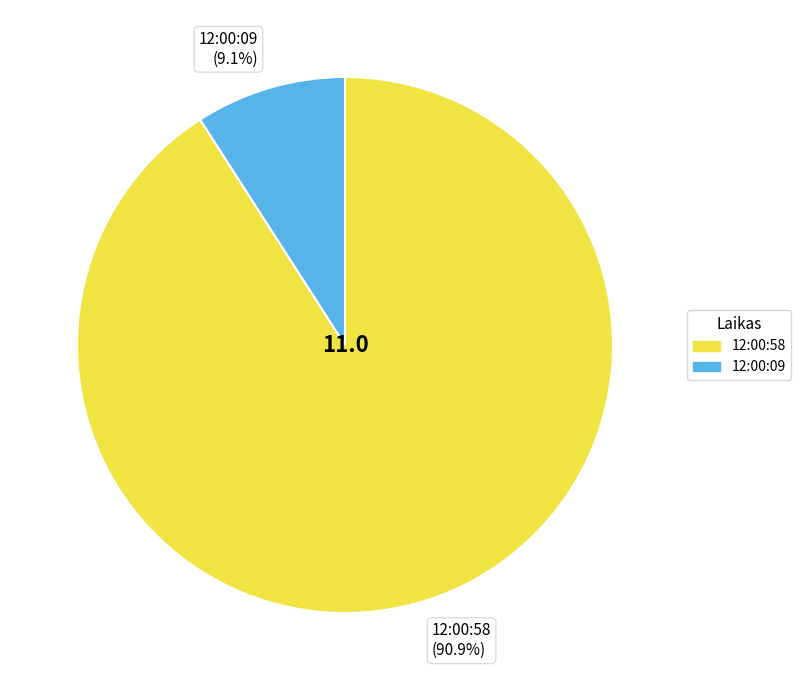

Which has a higher value, 12:00:58 or 12:00:09?

12:00:58